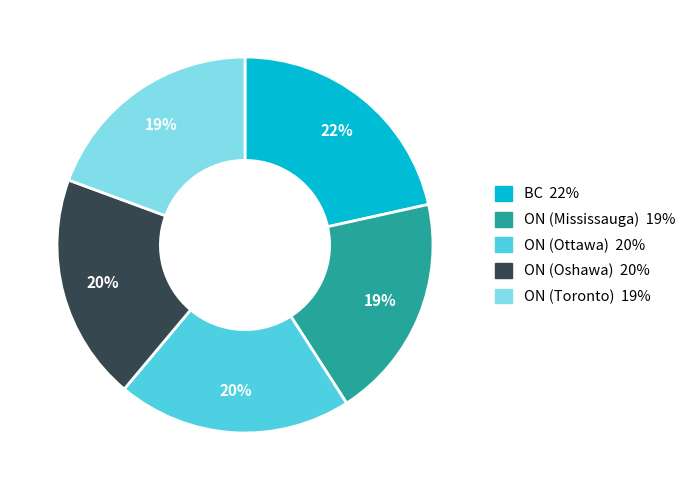

How many segments does this pie chart have?

5